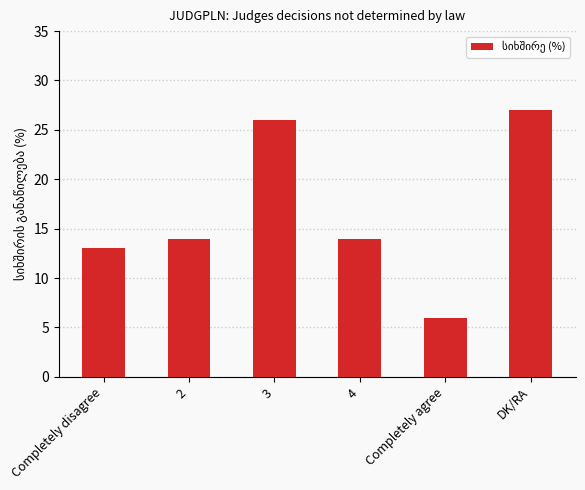

What is the label of the 1st bar from the left?

Completely disagree